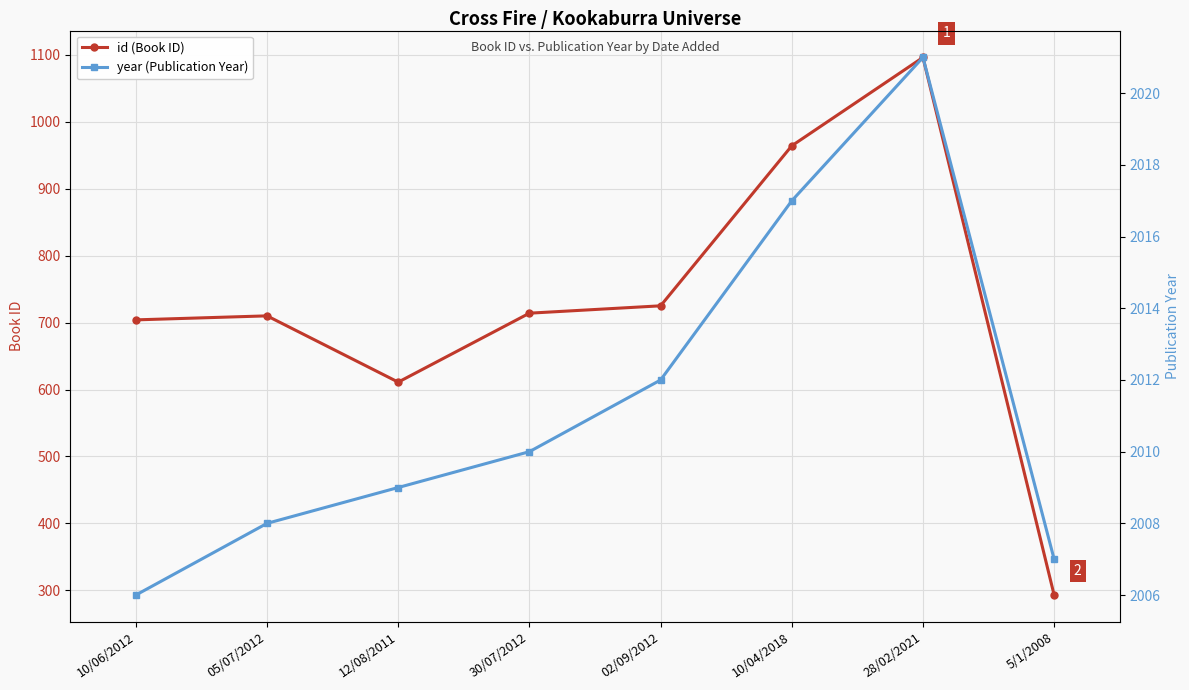

What is the average value of the id (Book ID) series?

727